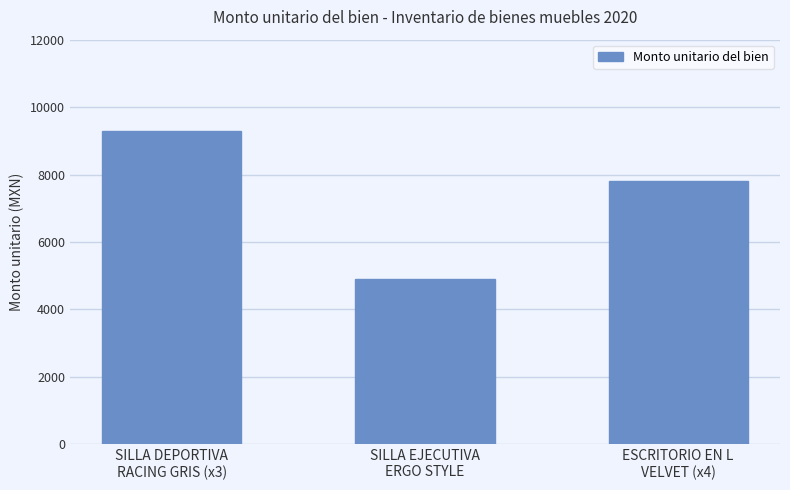

List the labels in order of value, largest first.

SILLA DEPORTIVA
RACING GRIS (x3), ESCRITORIO EN L
VELVET (x4), SILLA EJECUTIVA
ERGO STYLE